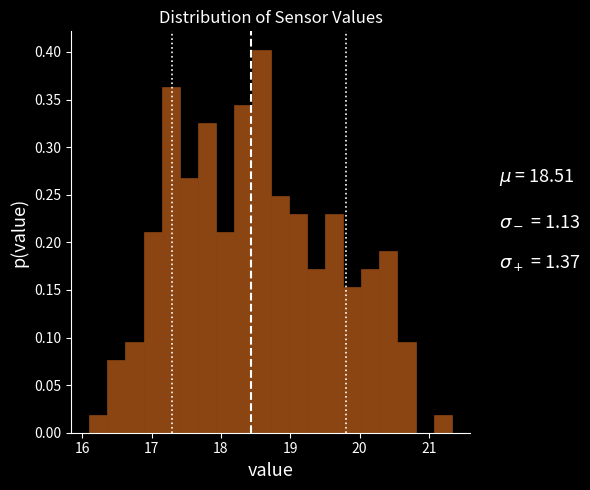

Around what value on the x-axis is the tallest bar? Give the approximate position of its centre, as read against the axis.

18.6